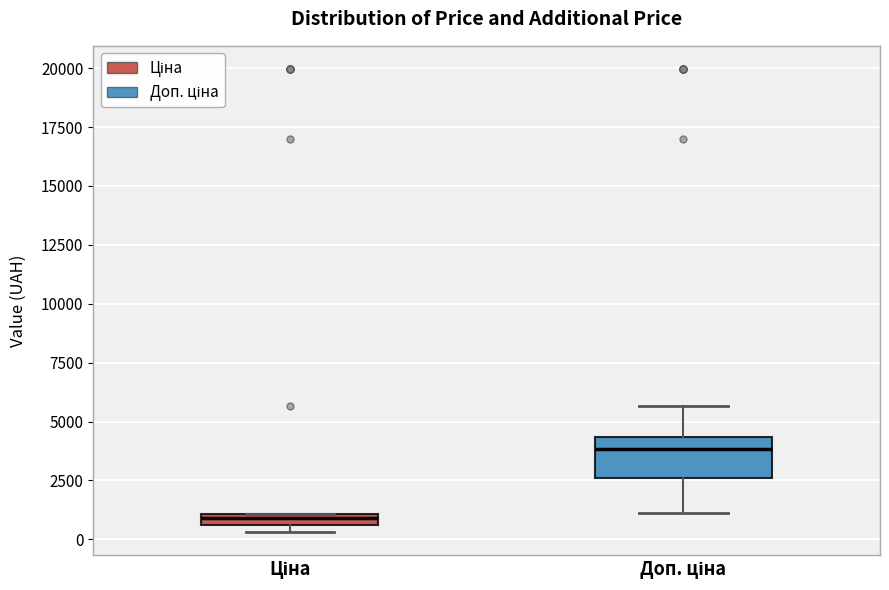

Which box has the lowest median line?

Ціна